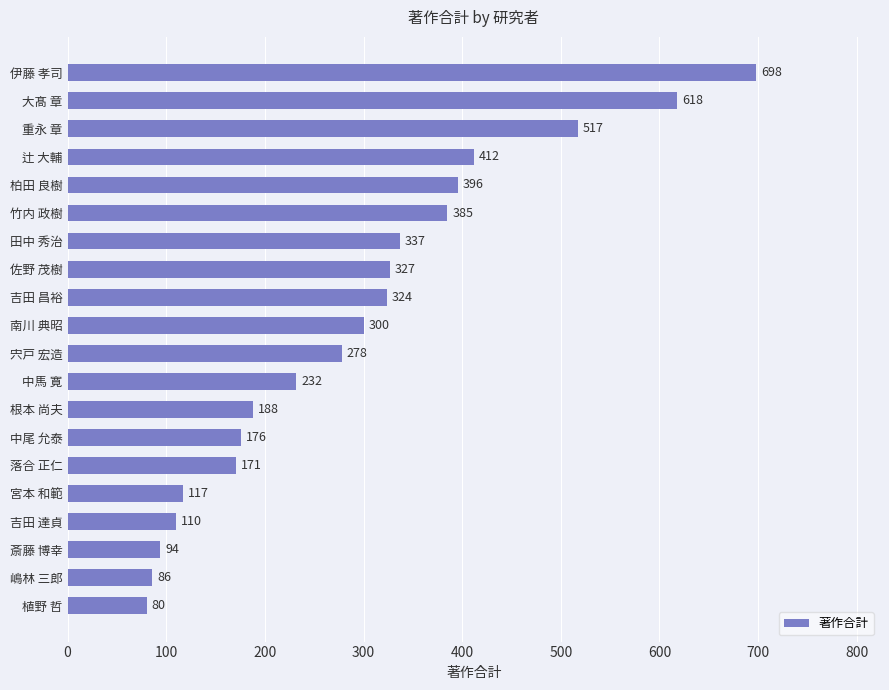

Where is the data nearest to the value 389?

竹内 政樹